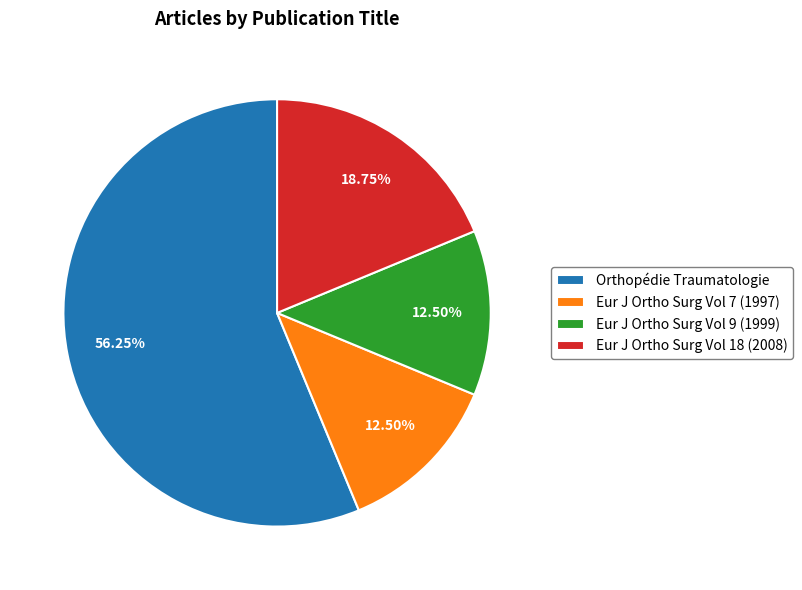

How many segments does this pie chart have?

4